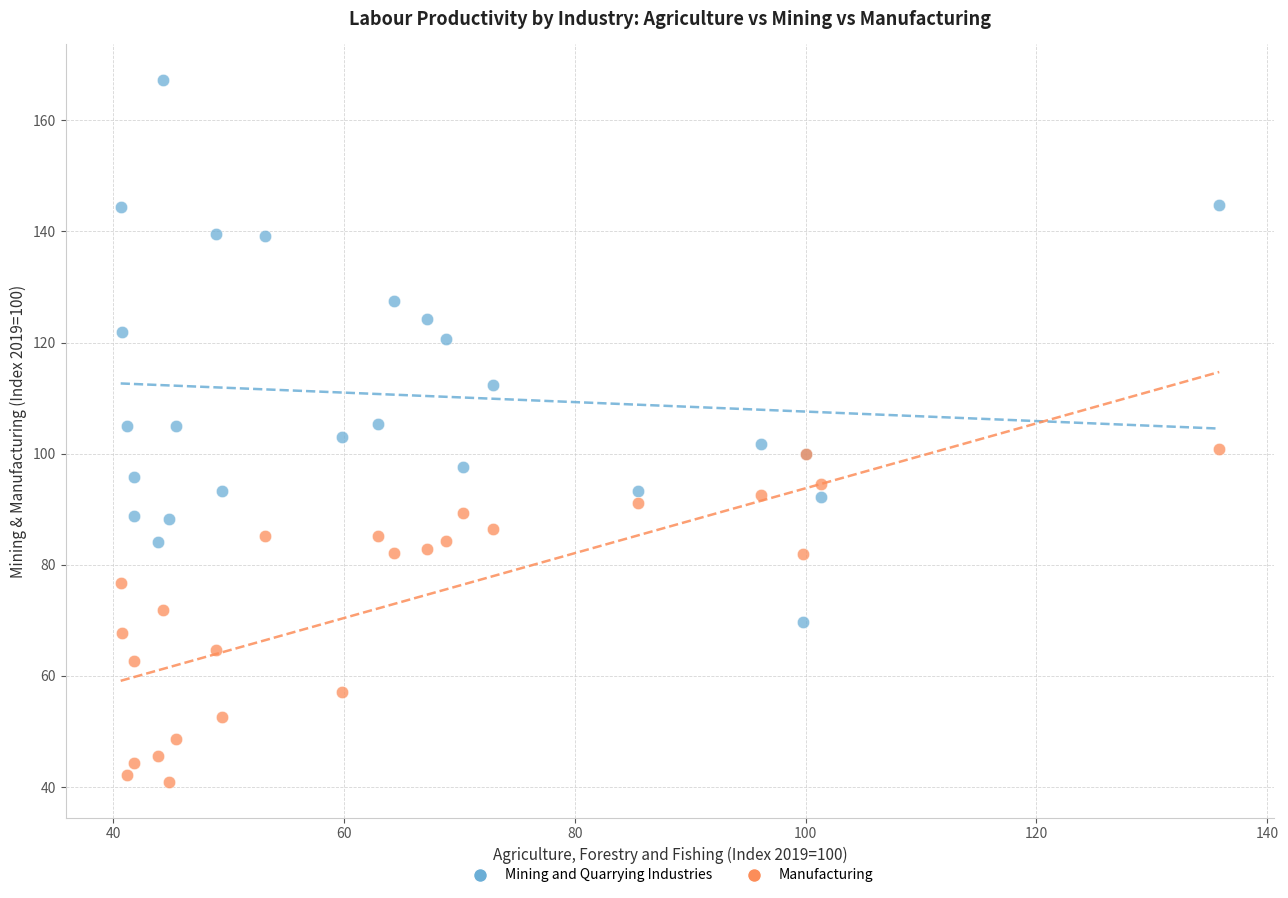

Which series has the widest spread of Y values?

Mining and Quarrying Industries